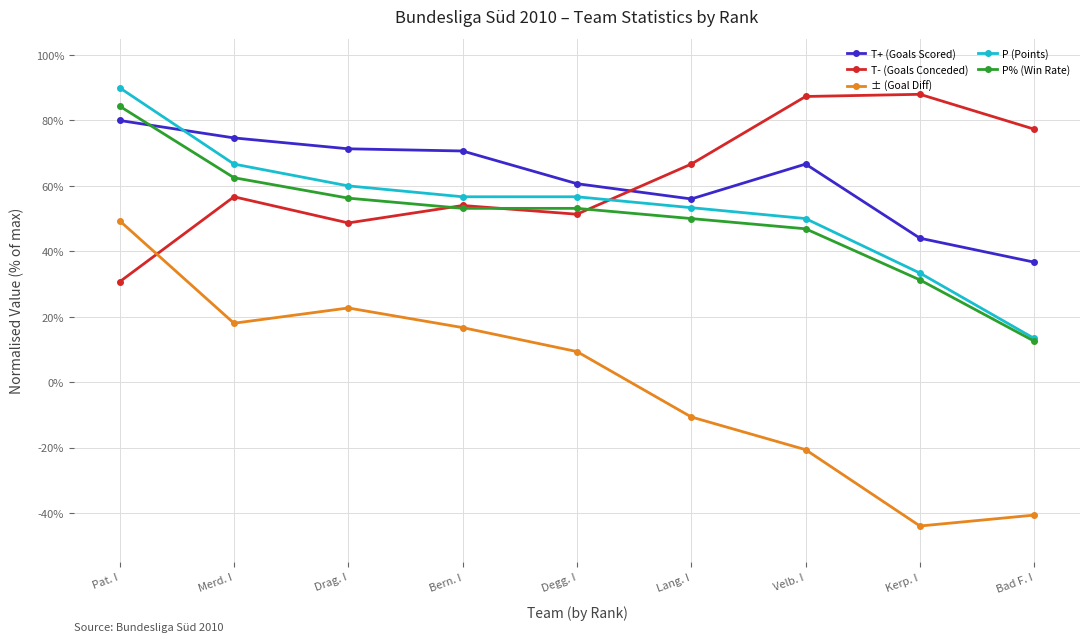

What are all the series names shown in the legend?

T+ (Goals Scored), T- (Goals Conceded), ± (Goal Diff), P (Points), P% (Win Rate)